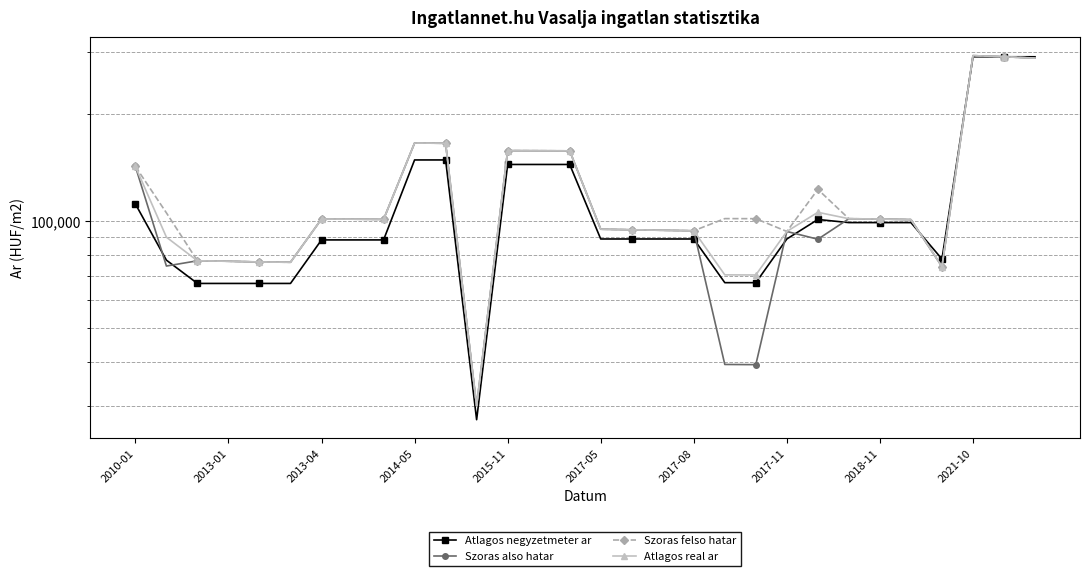

True or false: Atlagos real ar and Szoras also hatar cross at least once.

False